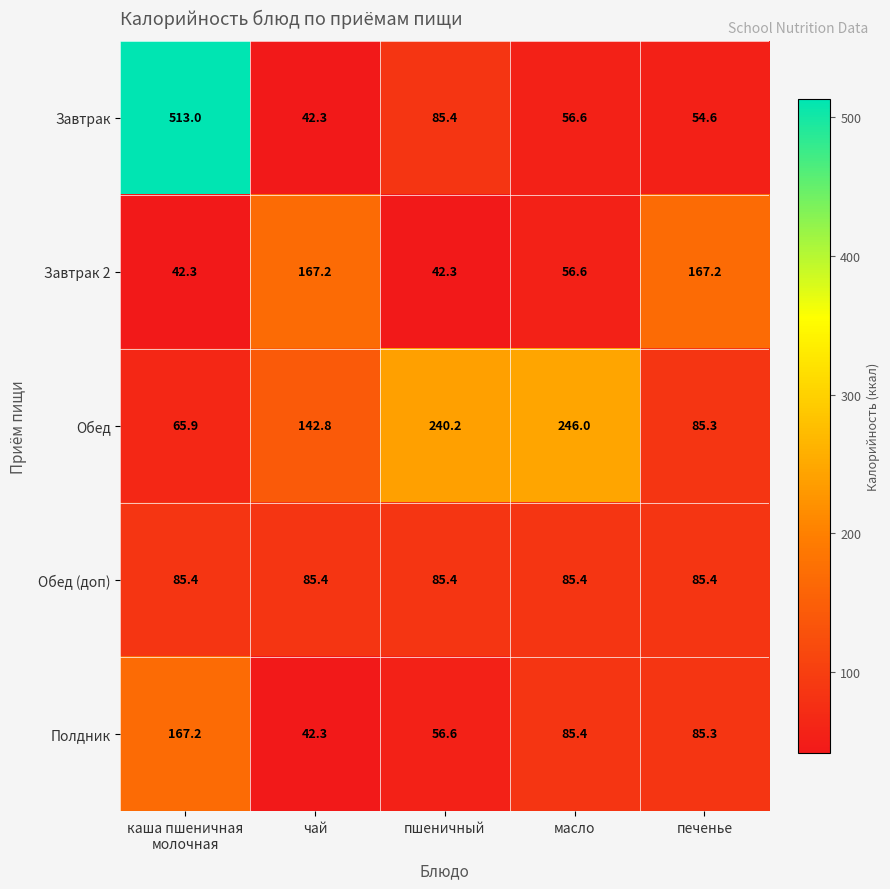

Between каша пшеничная
молочная and пшеничный, which series saw the biggest shift?

Завтрак